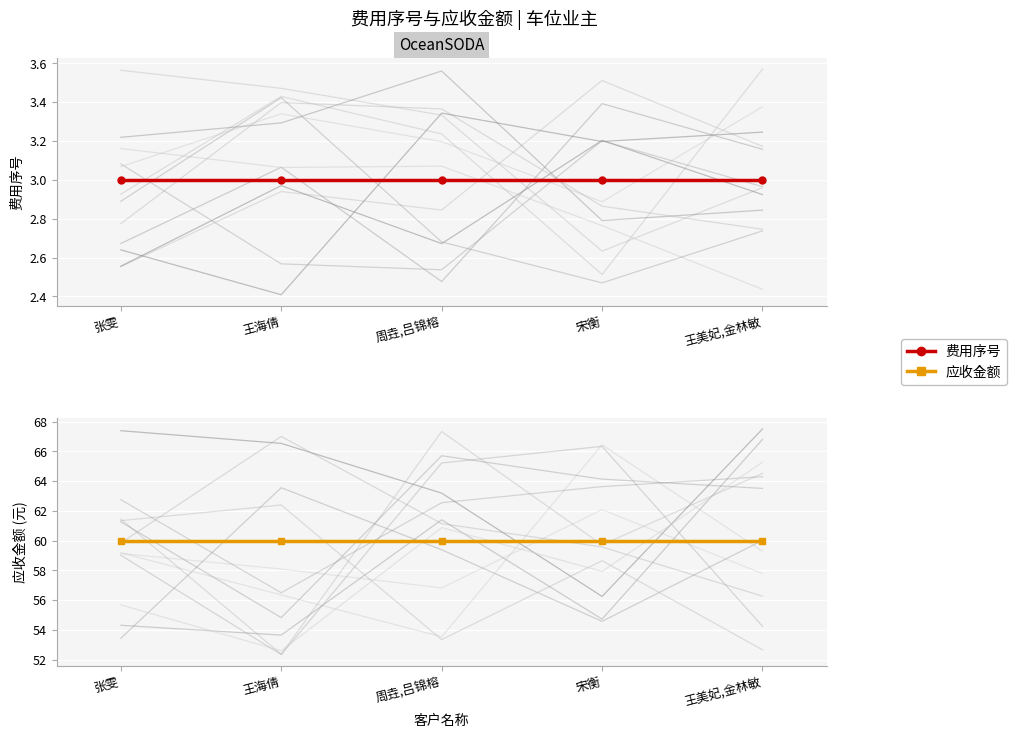

How many lines are shown in the chart?

2